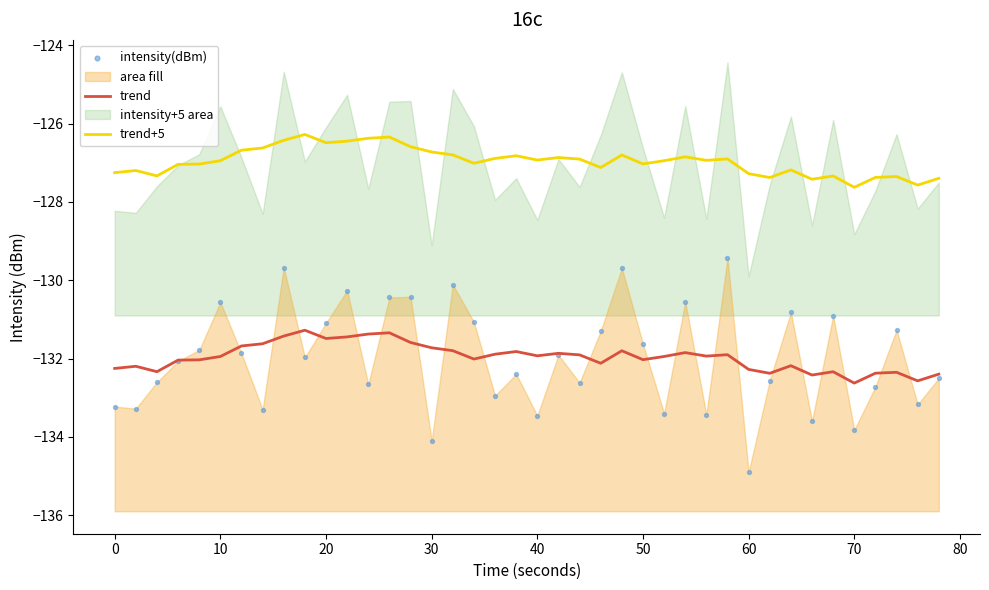

True or false: trend and trend+5 cross at least once.

False